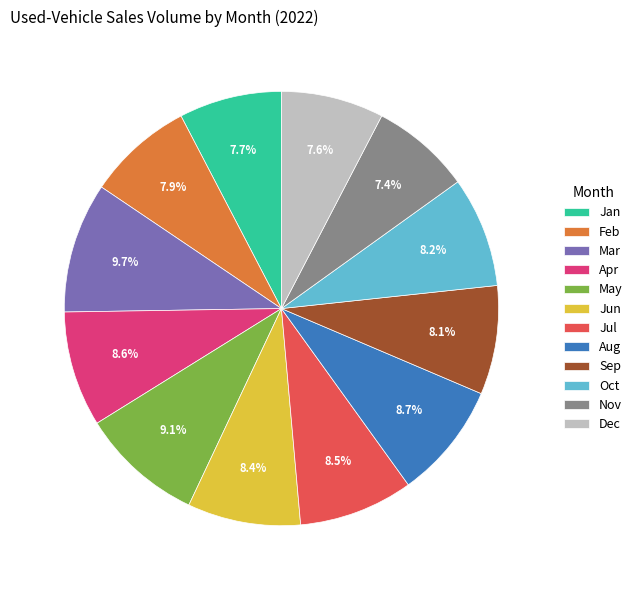

What percentage is the Sep slice, to the nearest percent?

8%